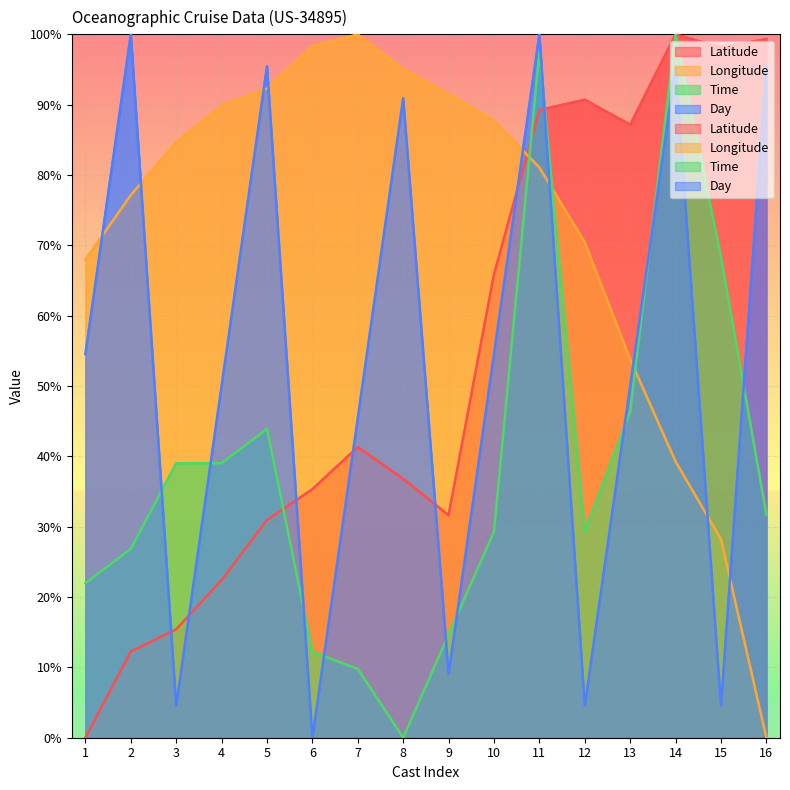

Where does the Longitude series first go above 84?

3